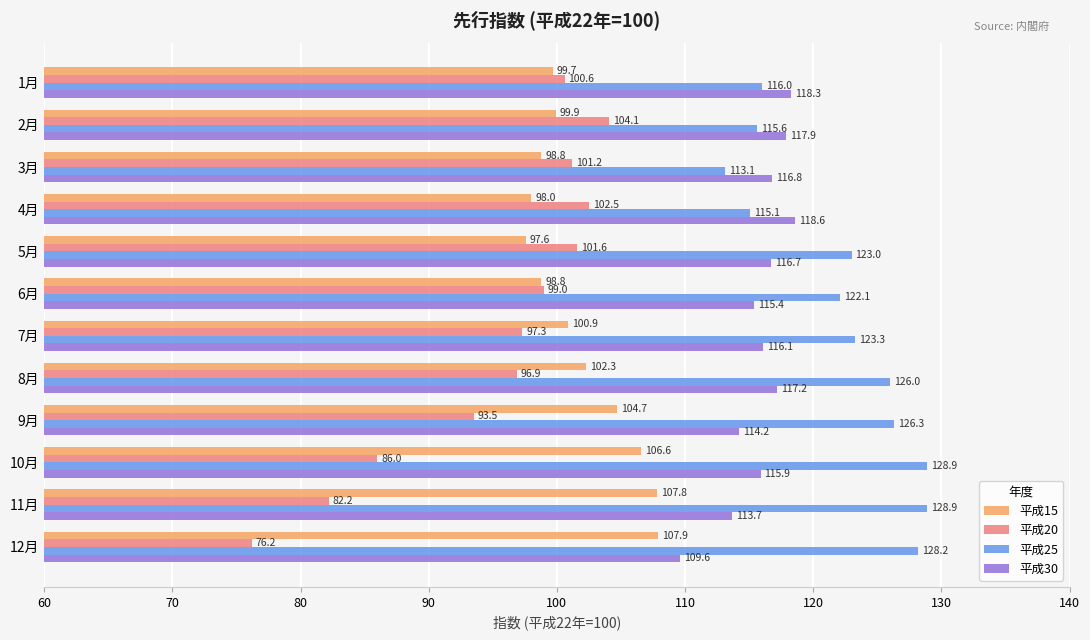

How many categories are shown in the chart?

12